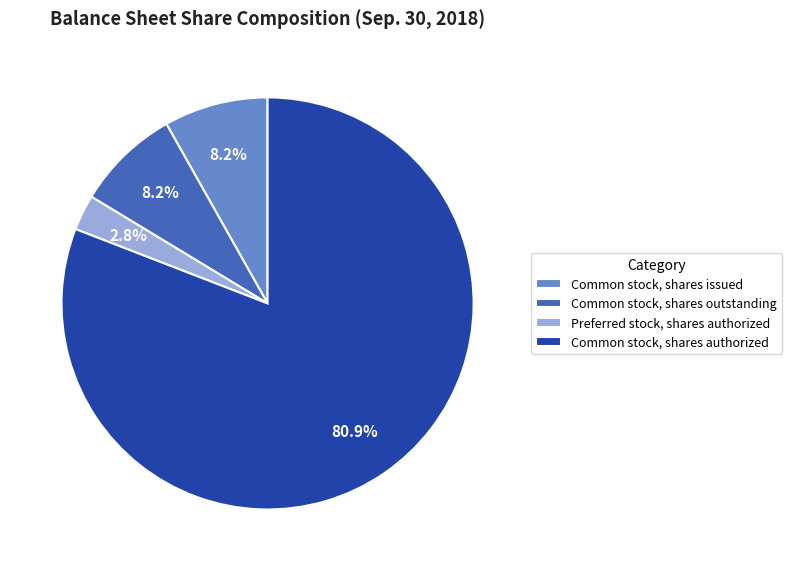

Which slice is the largest?

Common stock, shares authorized